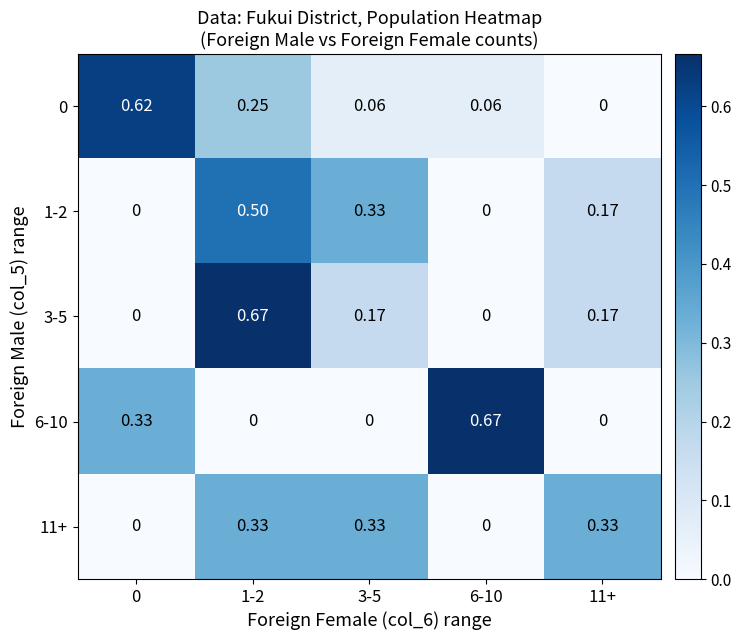

Is the value of 11+ at 3-5 greater than the value of 3-5 at 6-10?

Yes